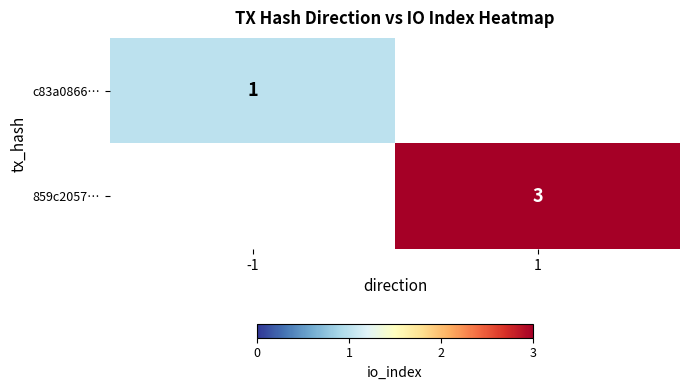

At how many categories does at least one series exceed 1?

1